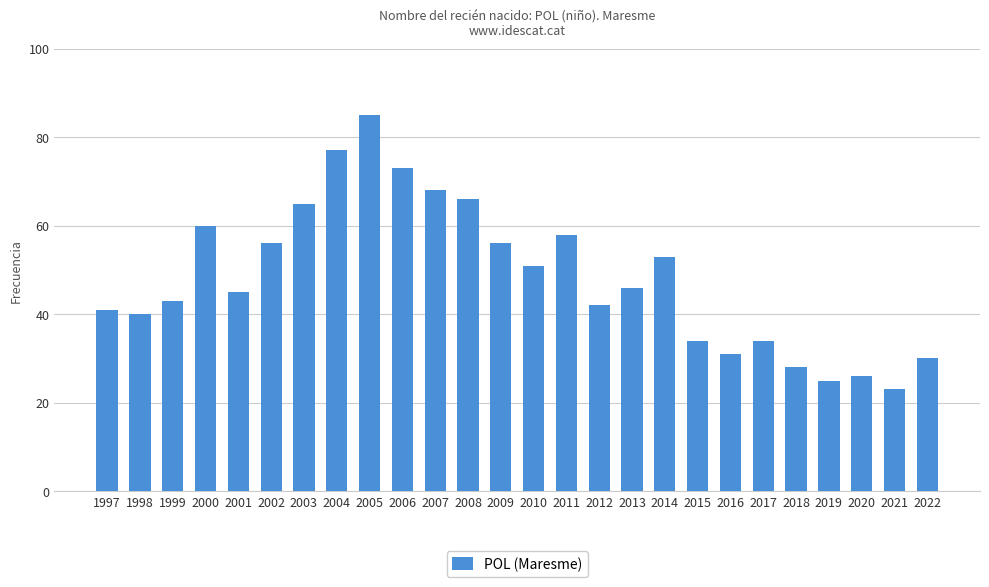

Reading left to right, extract all data points from this chart.

1997=41	1998=40	1999=43	2000=60	2001=45	2002=56	2003=65	2004=77	2005=85	2006=73	2007=68	2008=66	2009=56	2010=51	2011=58	2012=42	2013=46	2014=53	2015=34	2016=31	2017=34	2018=28	2019=25	2020=26	2021=23	2022=30